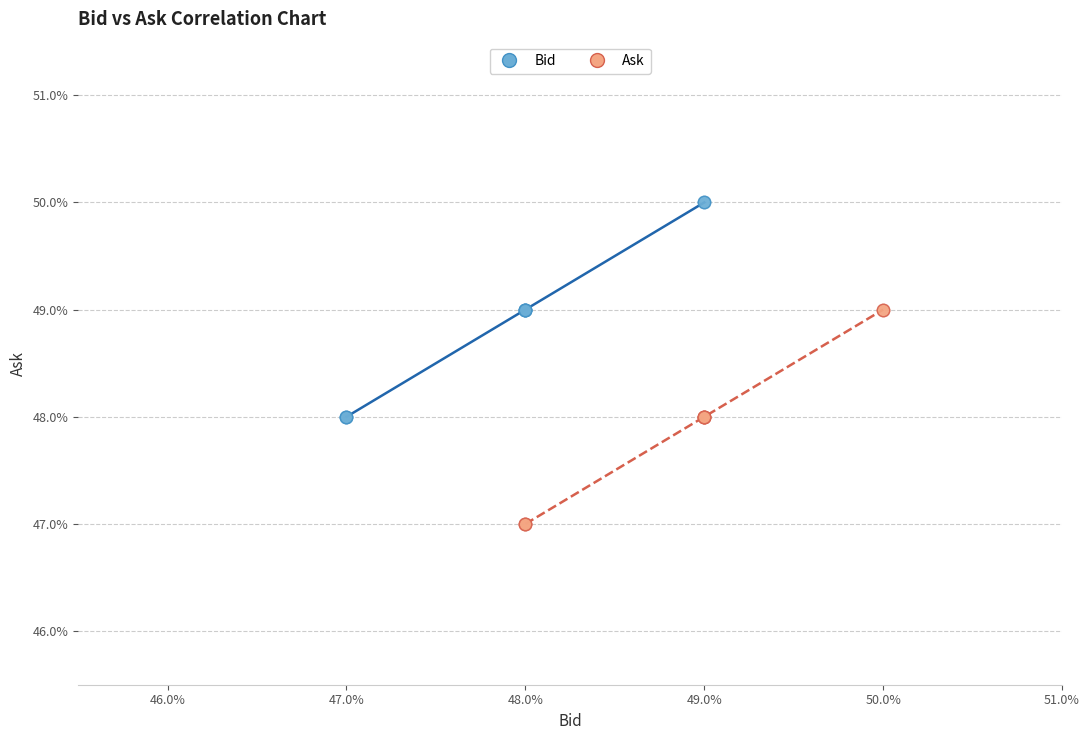

What are all the series names shown in the legend?

Bid, Ask